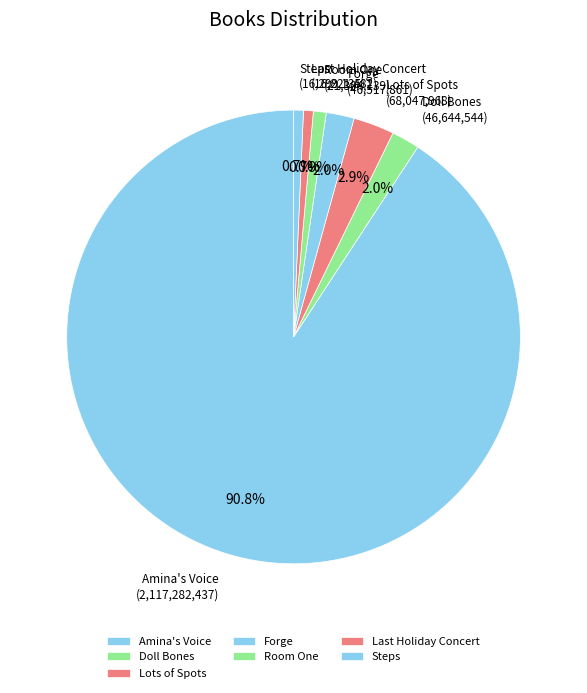

Does any single category account for the majority?

Yes